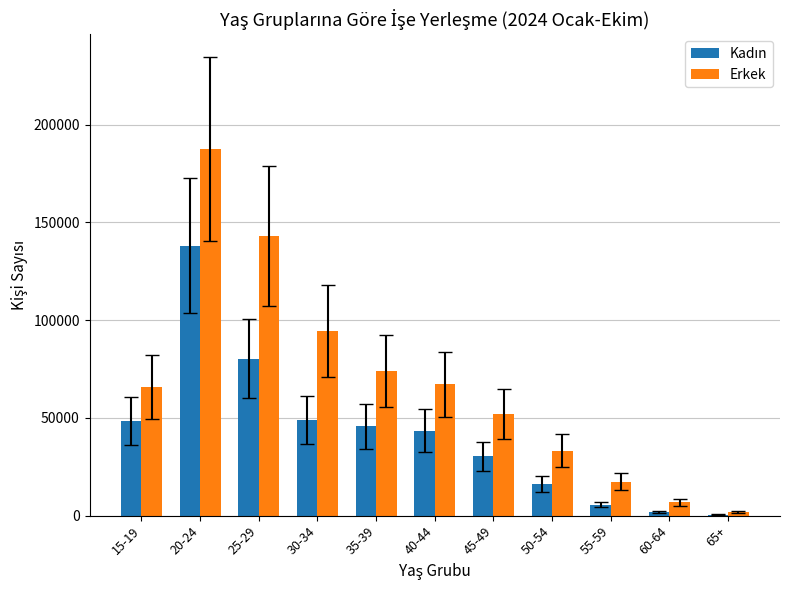

Read the Erkek value at 50-54, to the nearest 100.

33200